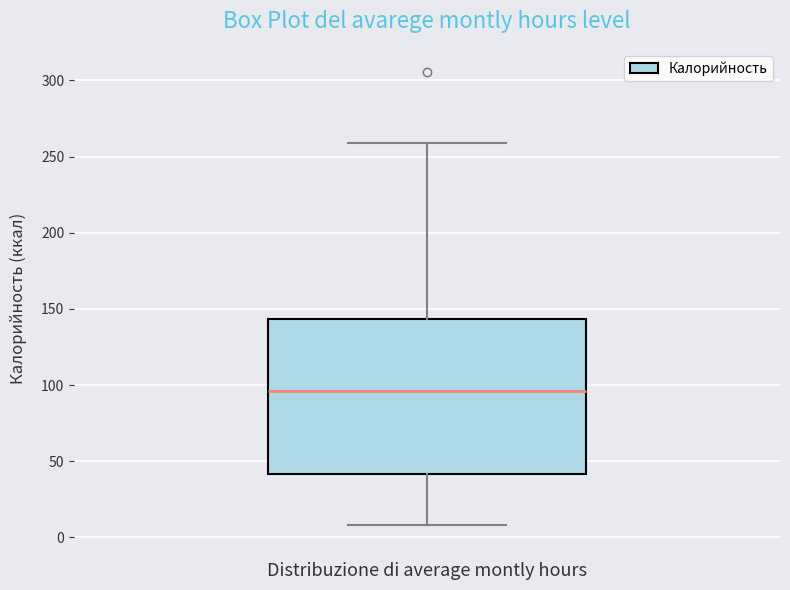

Transcribe this box plot: give where the median line is, the range the box spans, and where the two whiskers end, as read against the y-axis. The values are not printed on the chart, so give them approximately, as read against the axis.

median 95, box 40 to 145, whiskers 10 to 260